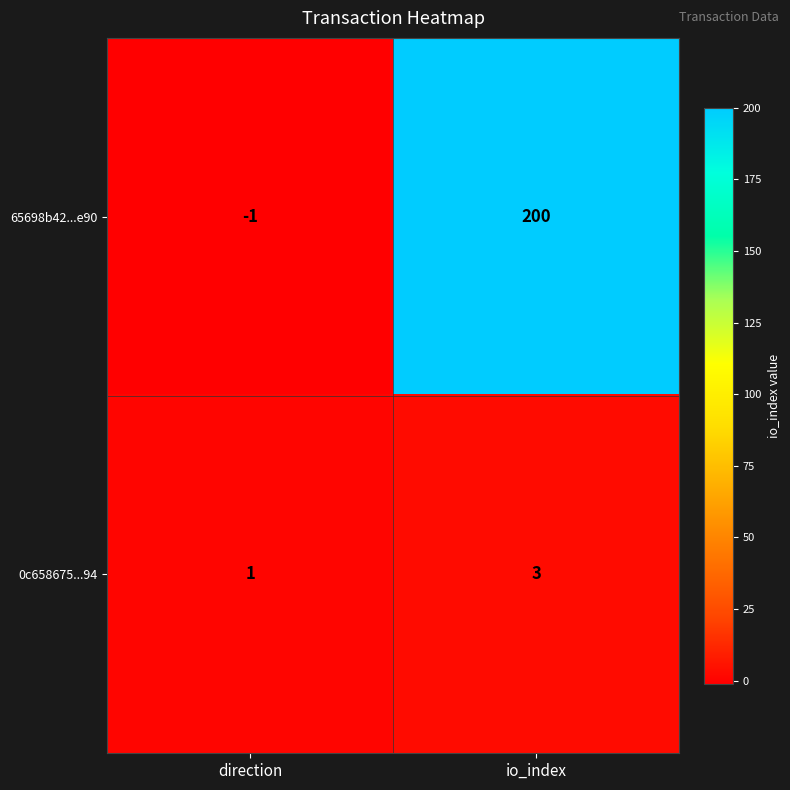

What is the highest value of the 0c658675...94 series?

3